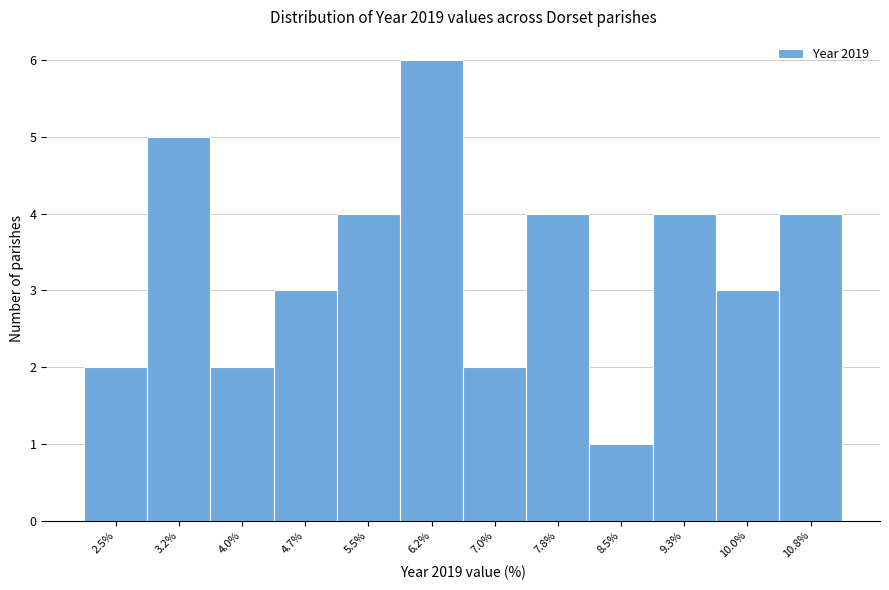

Reading left to right, extract all data points from this chart.

2	5	2	3	4	6	2	4	1	4	3	4